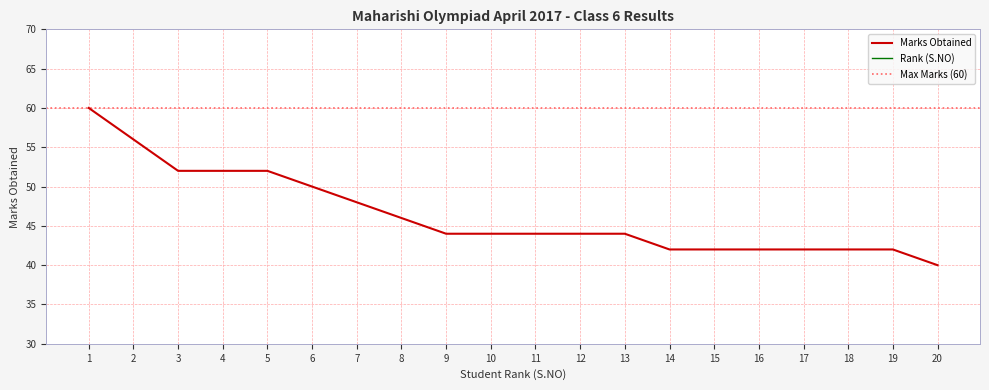

Which category has the highest value across all series?

1